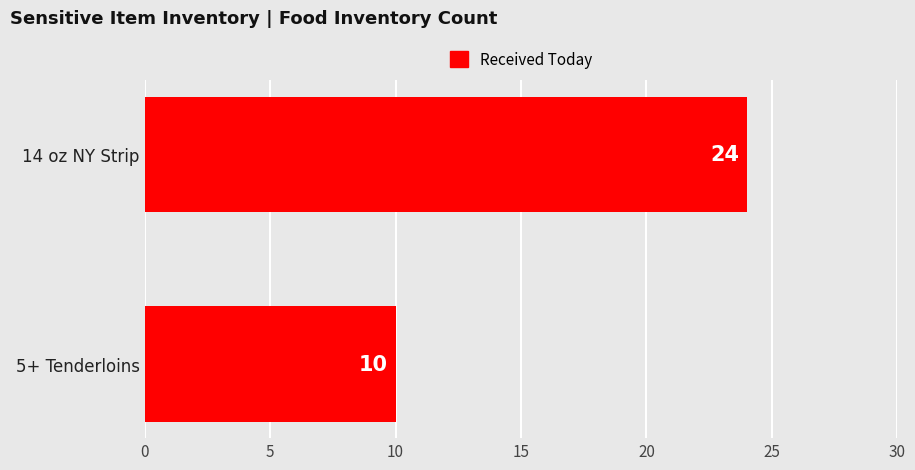

Reading bottom to top, extract all data points from this chart.

5+ Tenderloins=10	14 oz NY Strip=24